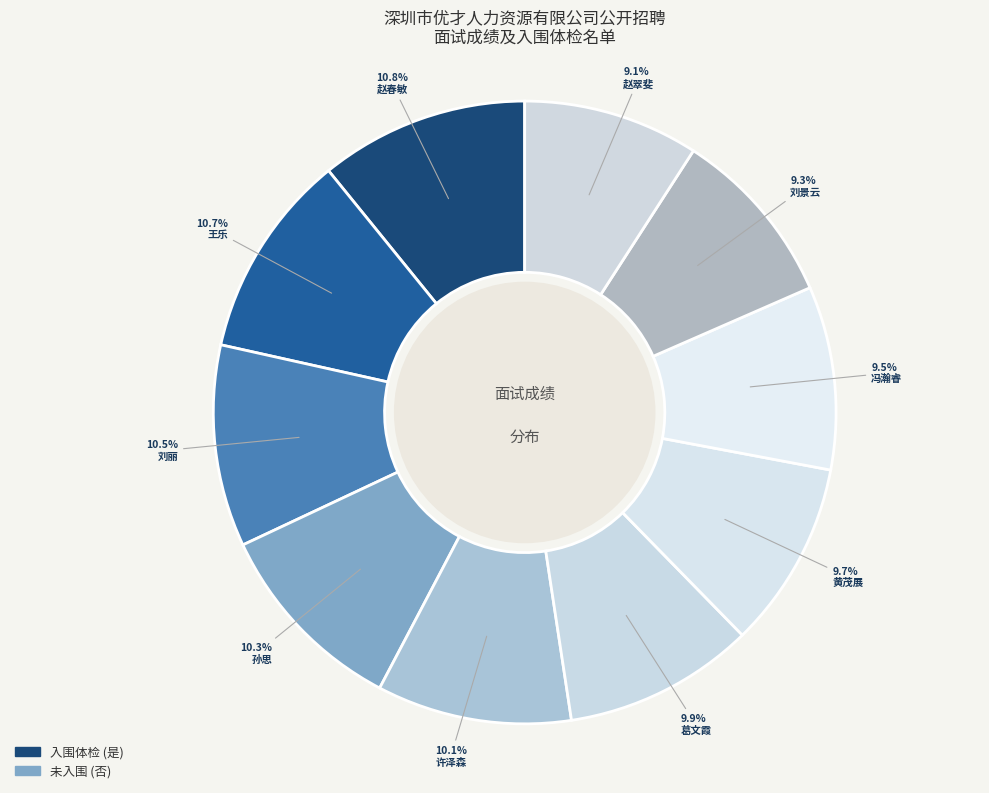

The 王乐 slice represents 25% of the pie. True or false?

False